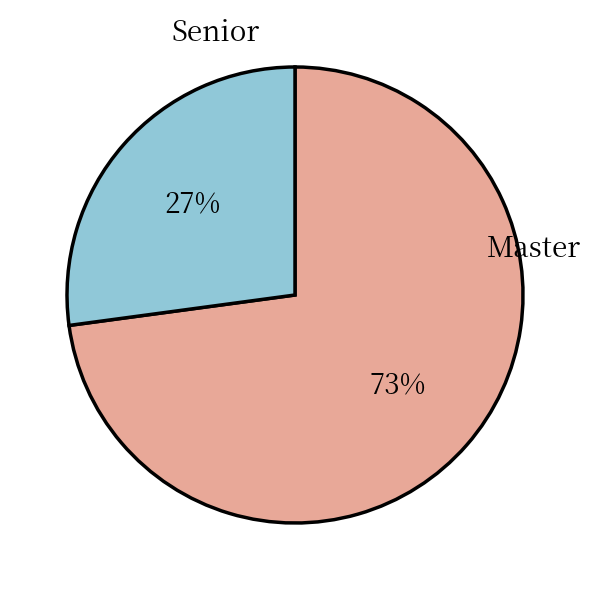

Is there any slice that represents more than half of the pie?

Yes